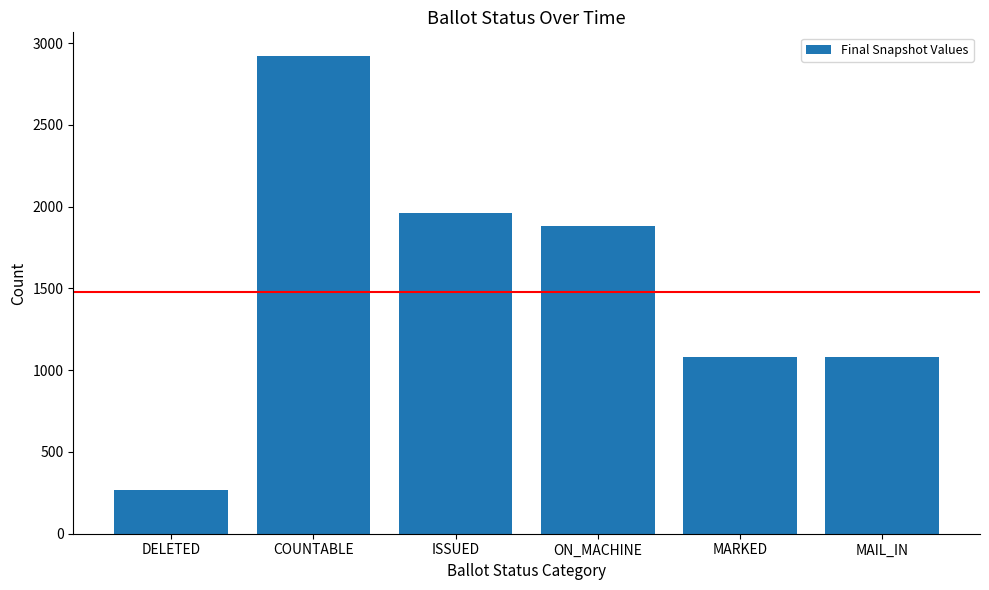

Where does the data first go above 1880?

COUNTABLE